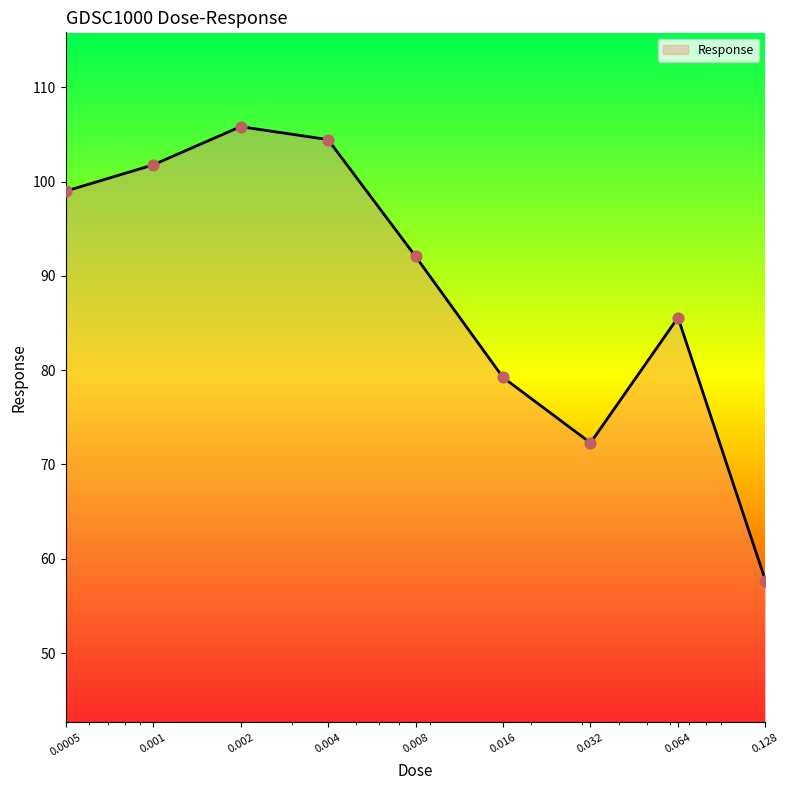

What is the smallest value displayed?

57.7